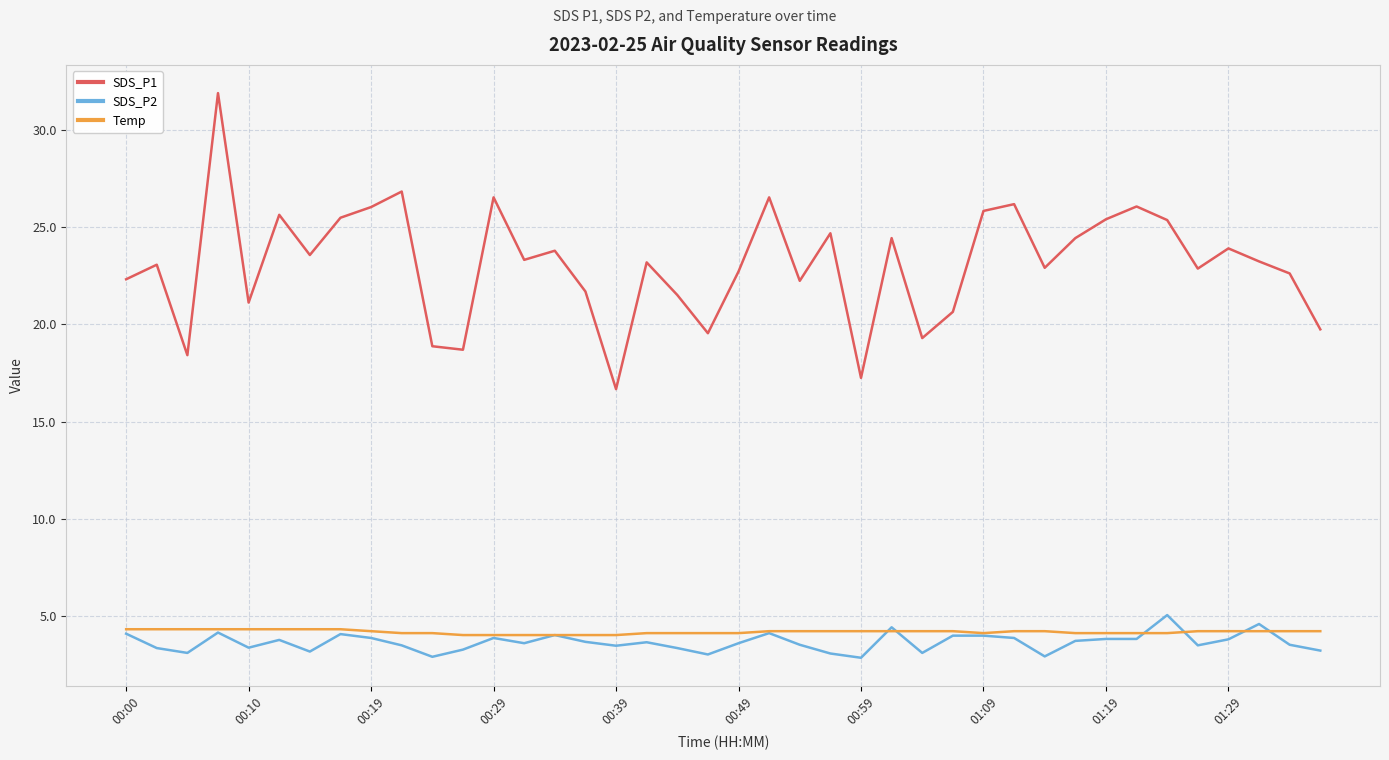

Does the chart display data point markers on the line(s)?

No